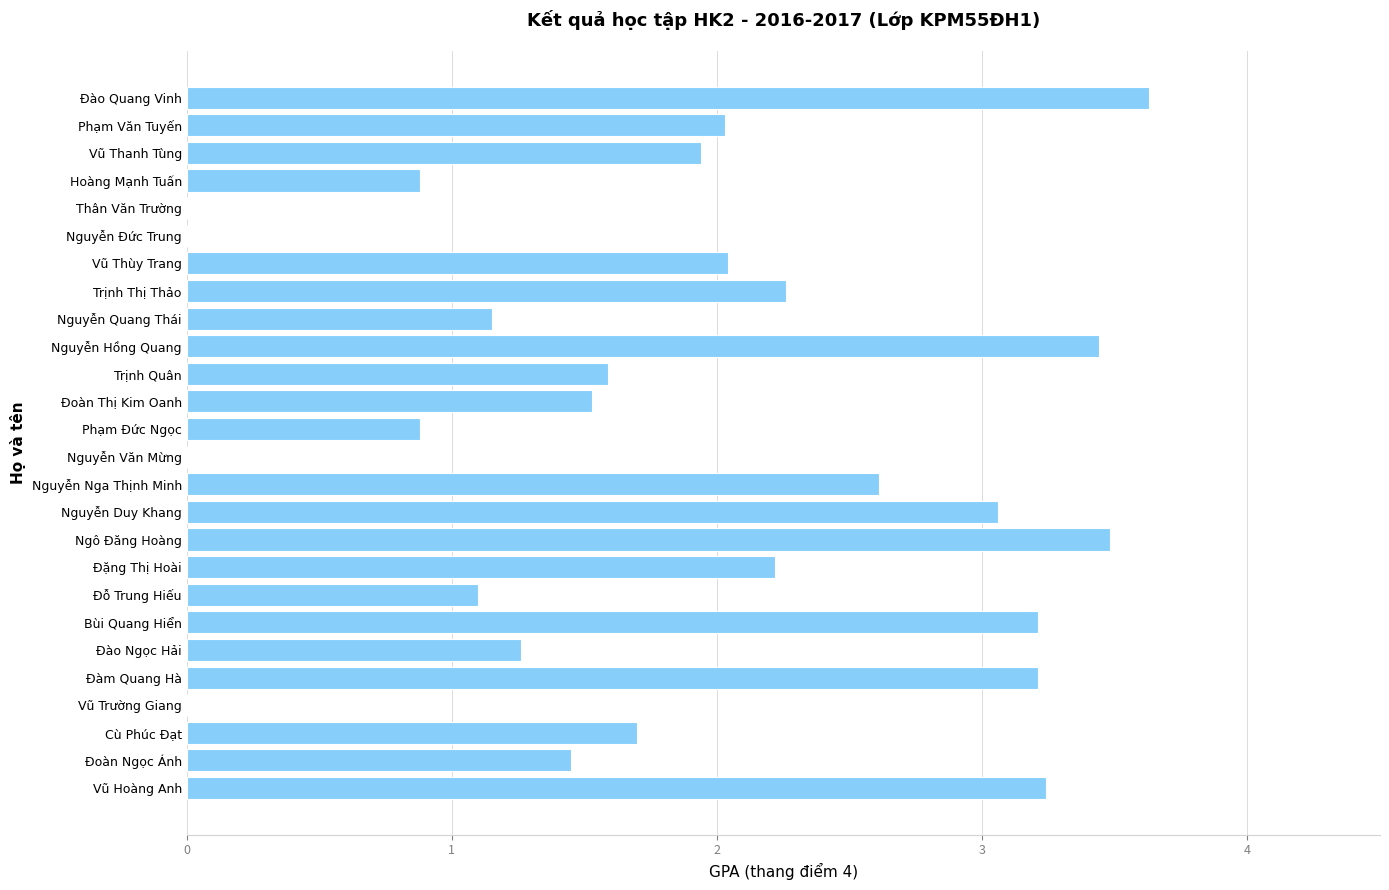

True or false: the data shows 2.3 at Trịnh Thị Thảo.

True